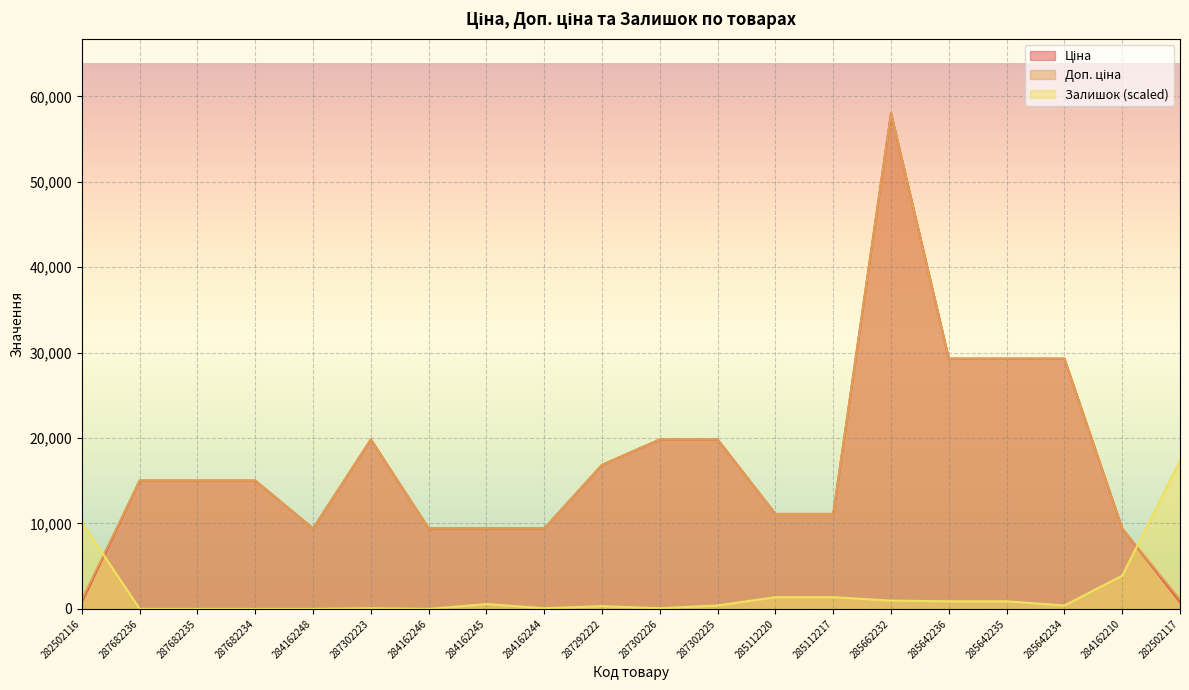

True or false: Ціна and Доп. ціна intersect in this chart.

False